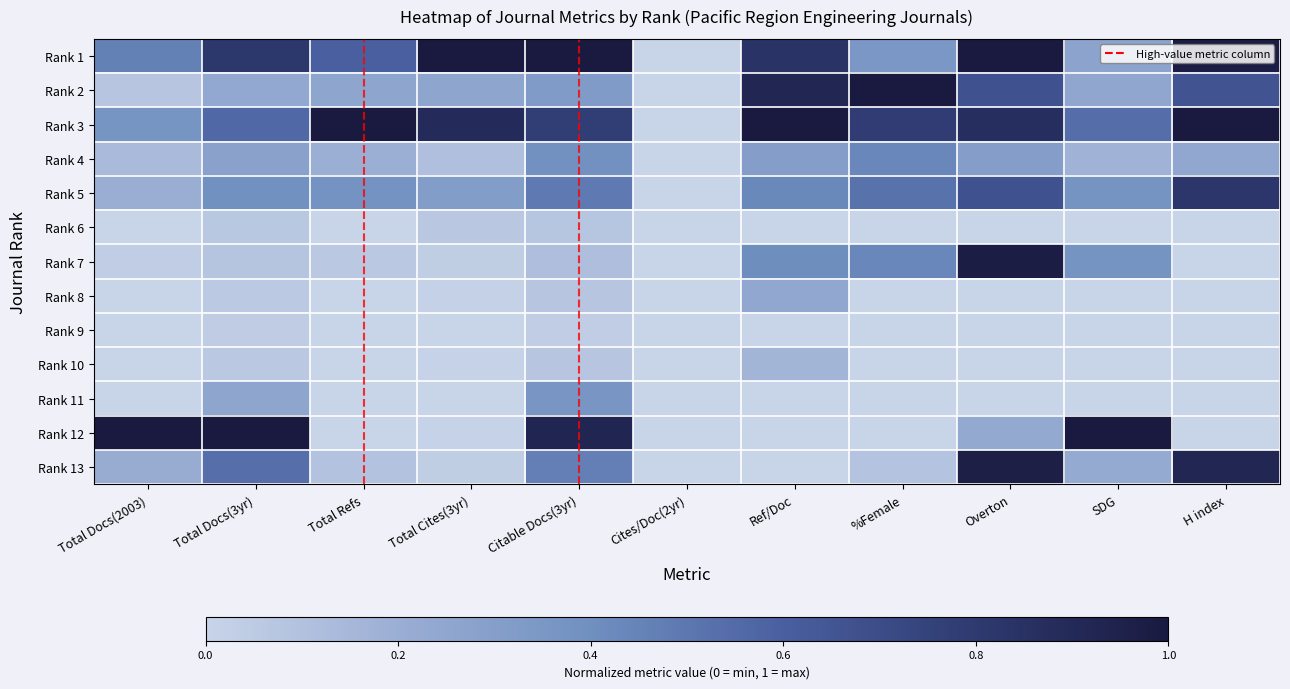

What is the spread (max minus min) of values at H index?

1.0